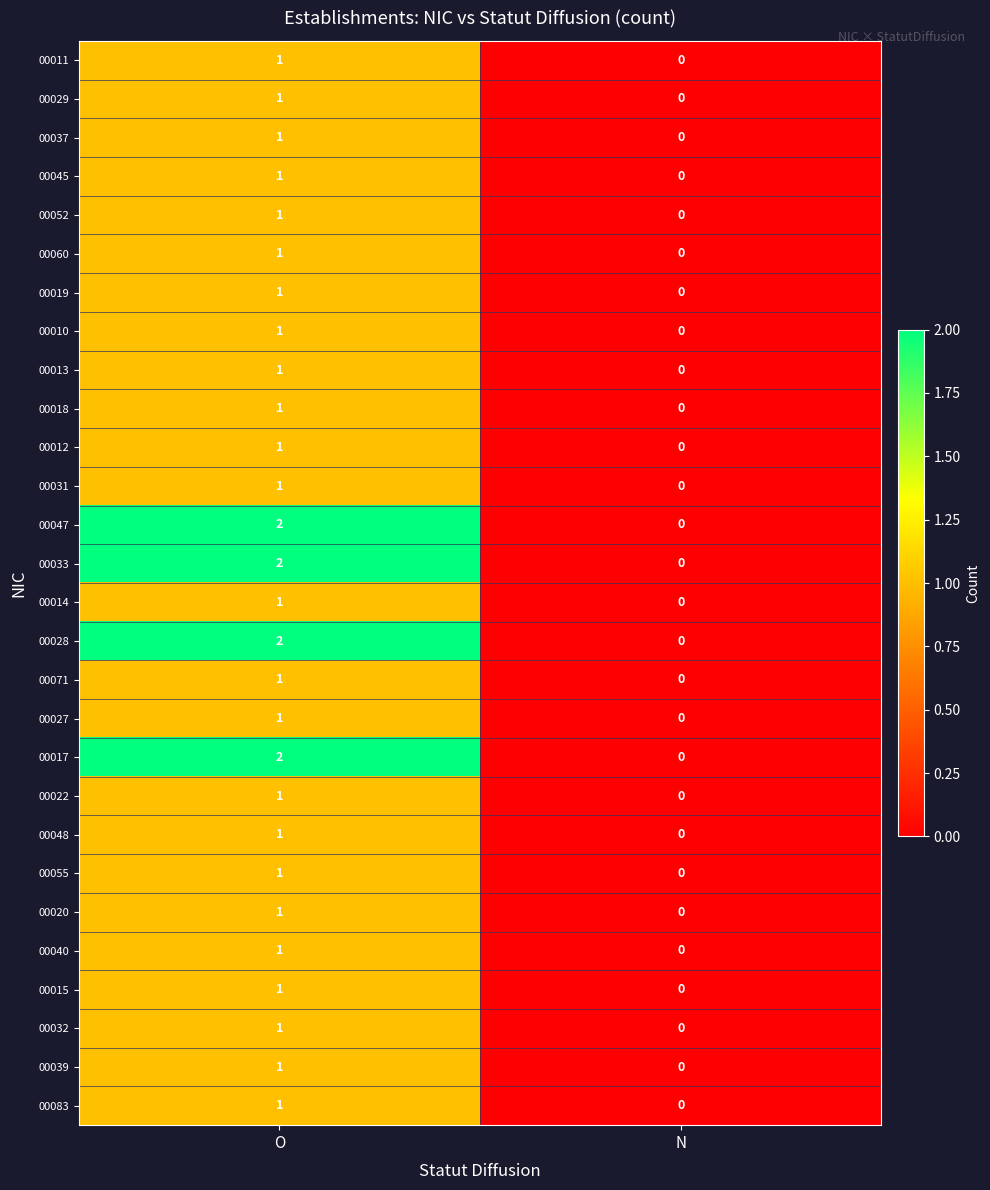

Which category has the highest value in the 00055 series?

O